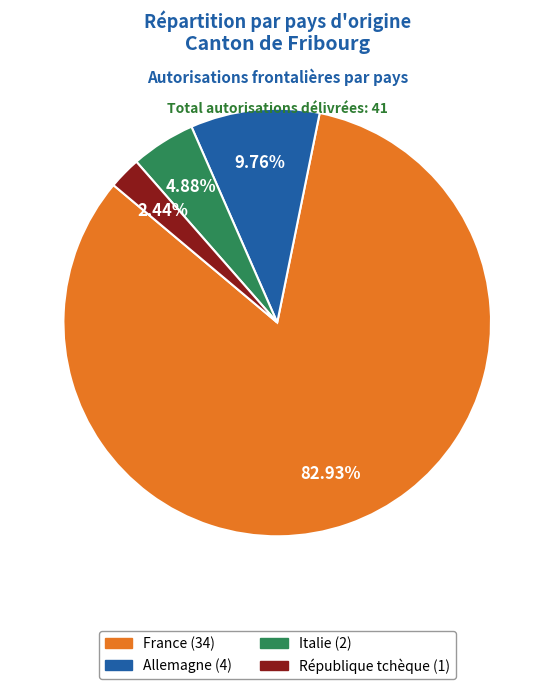

The République tchèque slice represents 2% of the pie. True or false?

True